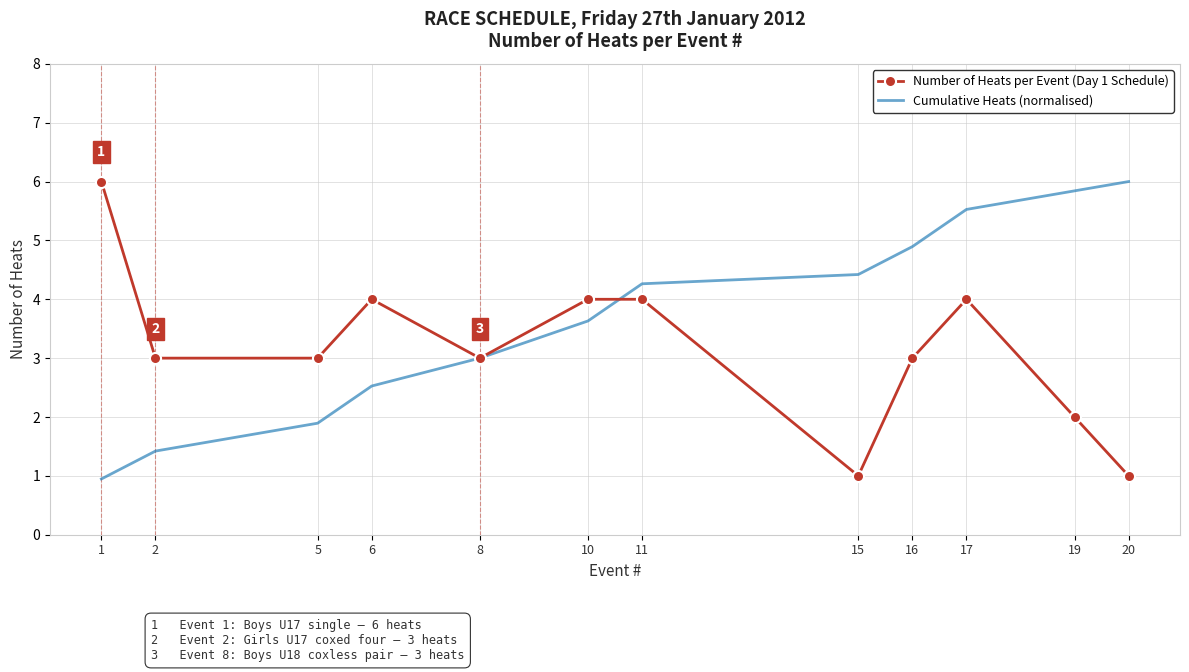

What is the maximum value shown in the chart?

6.0